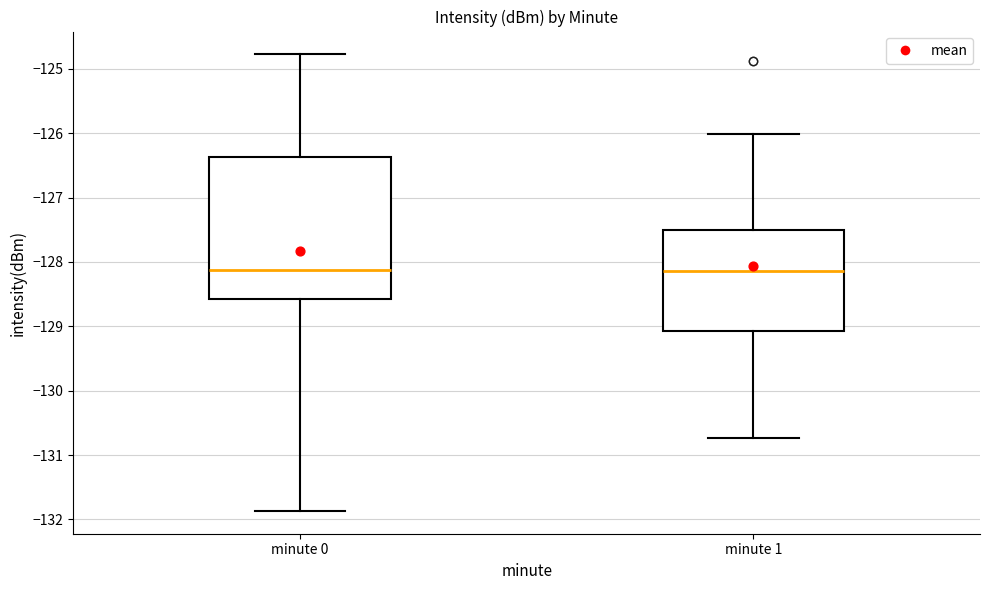

Reading left to right, read every box against the y-axis: the position of its median line, the range the box covers, and the ends of its whiskers. The values are not printed on the chart, so give them approximately, as read against the axis.

minute 0: median -128.1, box -128.6 to -126.4, whiskers -131.9 to -124.8
minute 1: median -128.1, box -129.1 to -127.5, whiskers -130.7 to -126.0